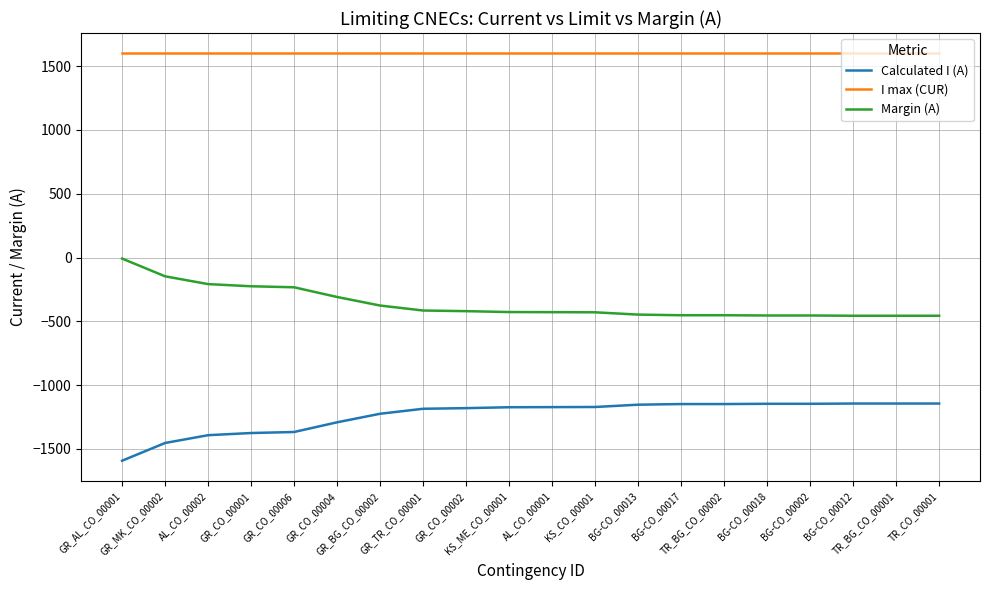

What is the greatest value displayed?

1600